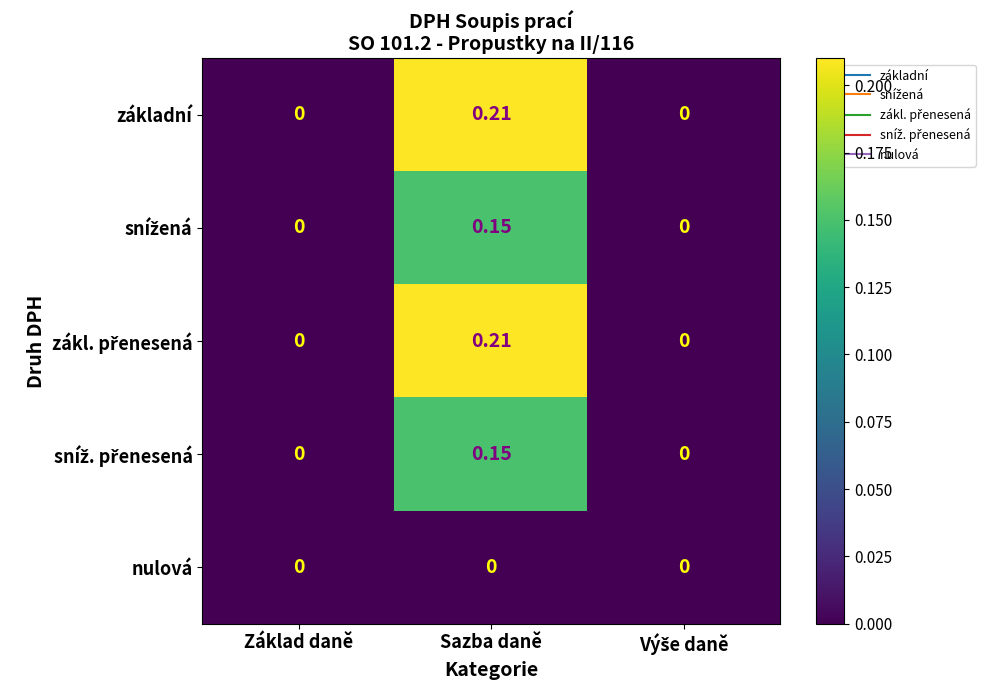

At which category is the sum across all series the highest?

Sazba daně